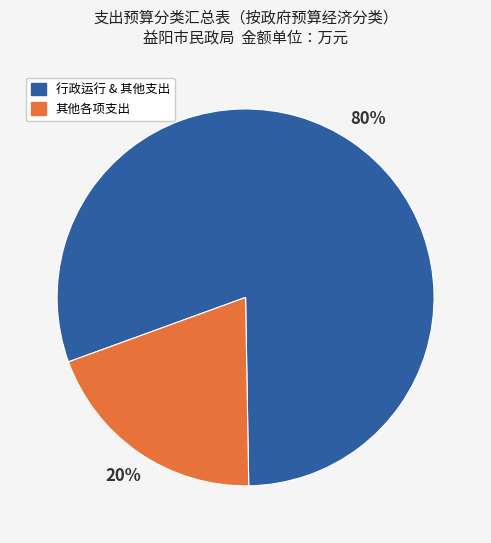

To the nearest percent, what is the average slice percentage?

50%